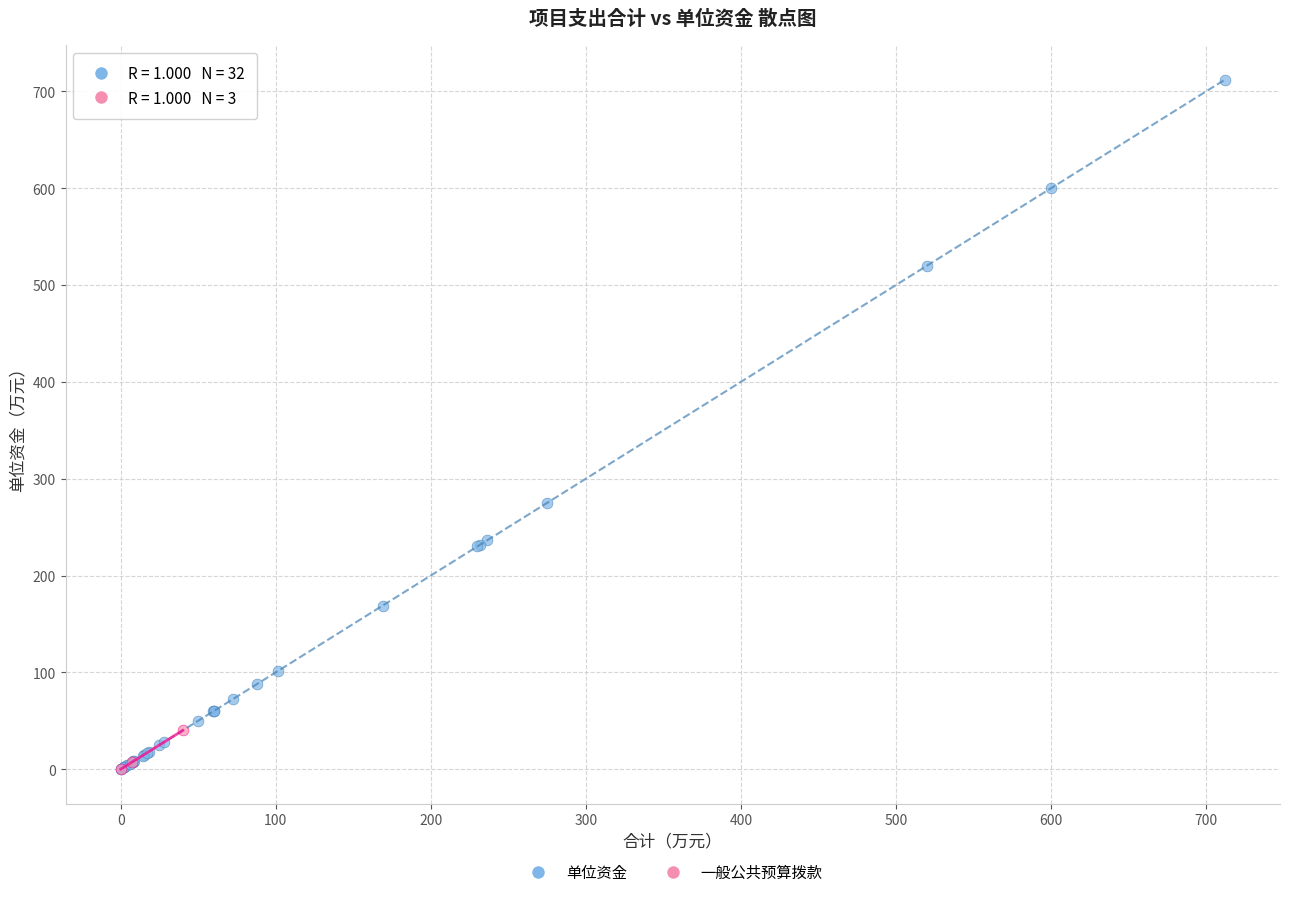

Which series has the largest Y range (max minus min)?

单位资金